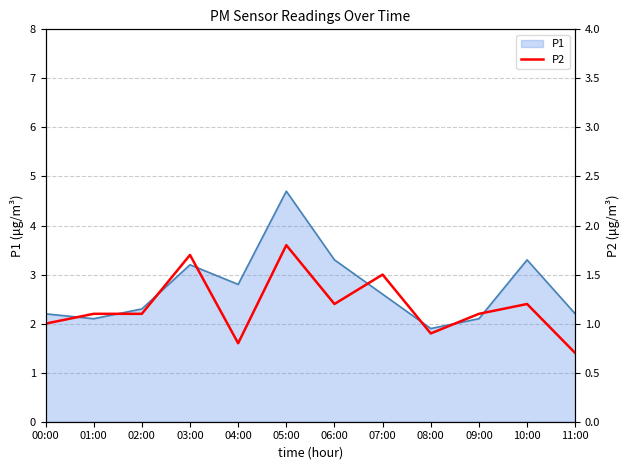

True or false: P1 has a value of 2.8 at 04:00.

True